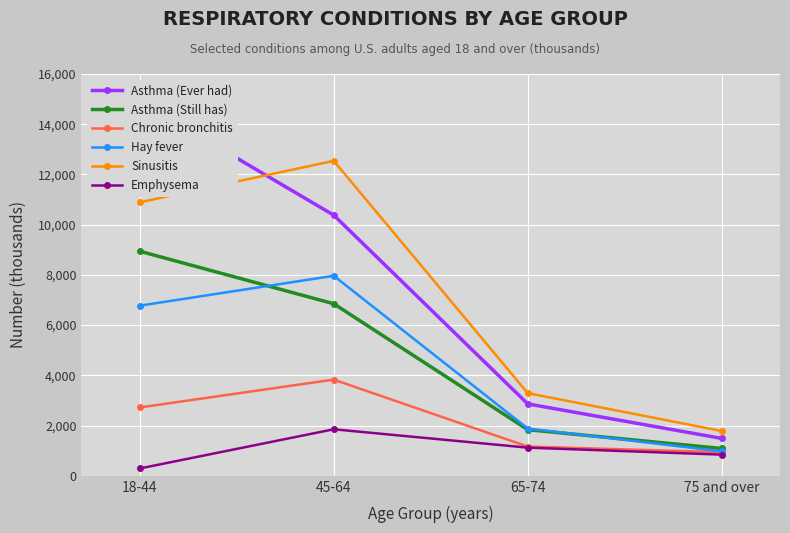

Reading left to right, extract all data points from this chart.

Asthma (Ever had): 14929	10380	2863	1489
Asthma (Still has): 8943	6852	1837	1088
Chronic bronchitis: 2721	3831	1165	940
Hay fever: 6774	7965	1882	975
Sinusitis: 10889	12542	3291	1783
Emphysema: 292	1853	1121	843